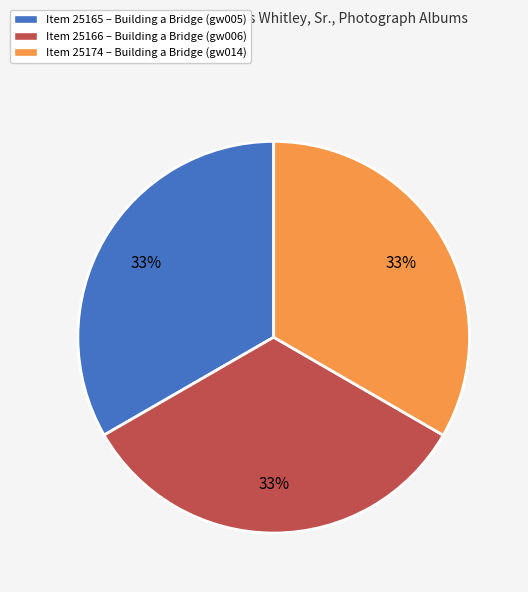

To the nearest percent, what is the average slice percentage?

33%